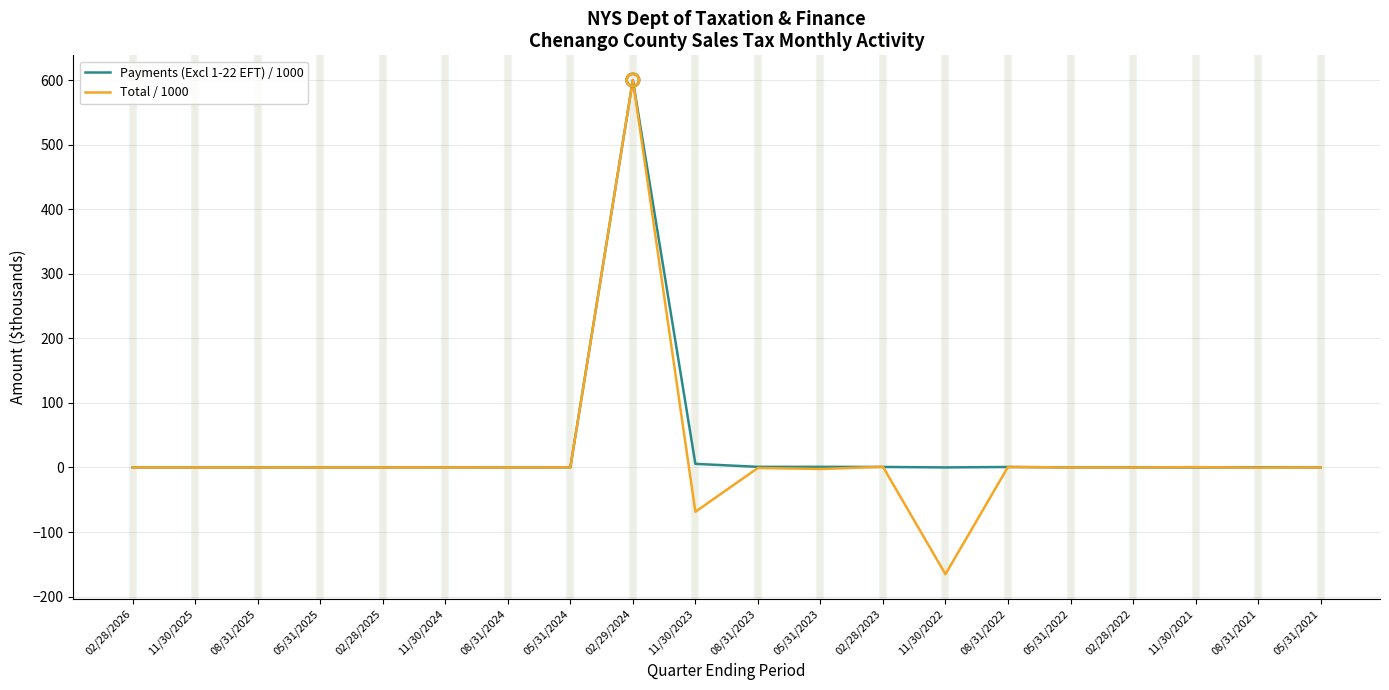

Which series has the widest spread of values?

Total / 1000